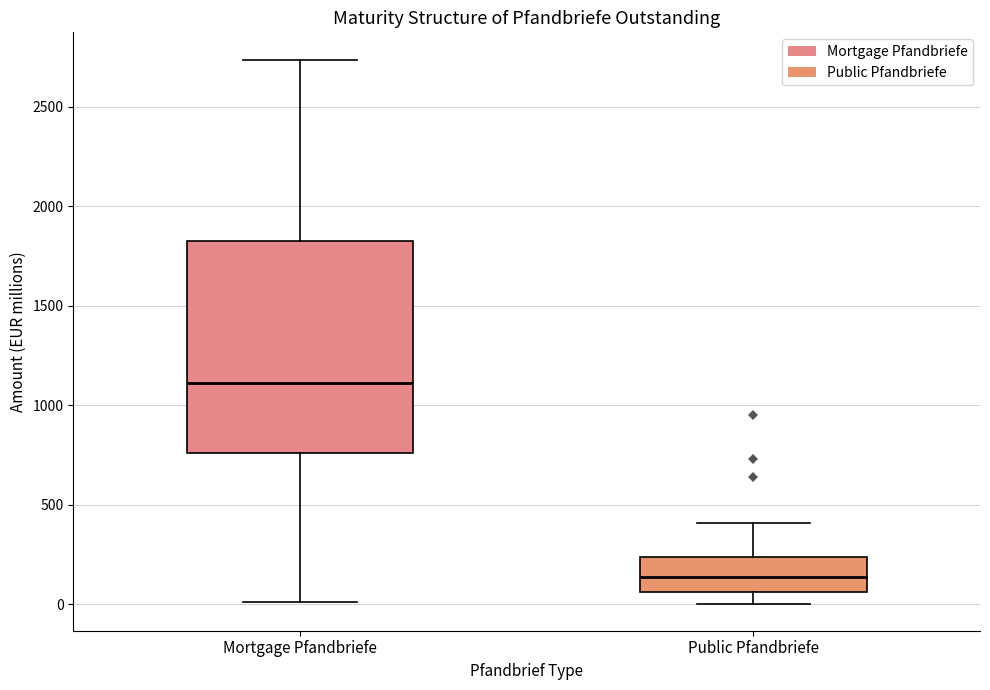

Which box has the lowest median line?

Public Pfandbriefe